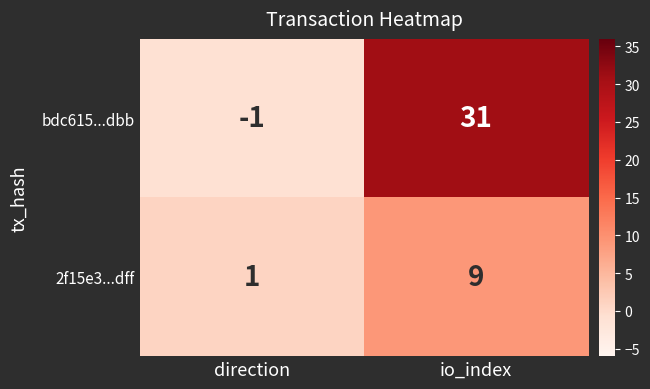

What is the total value across all series at io_index?

40